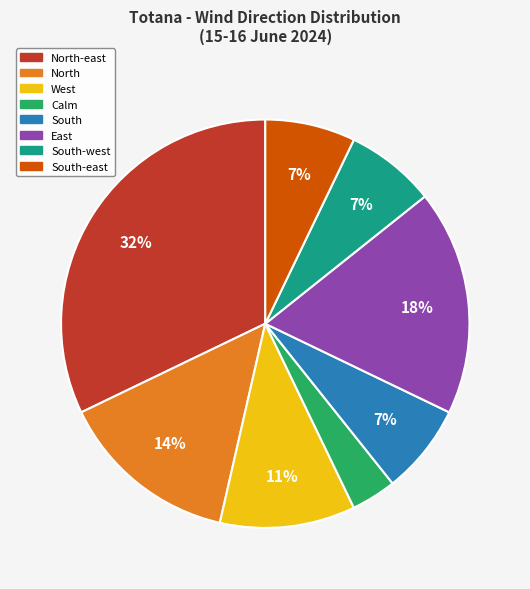

To the nearest percent, what is the average slice percentage?

12%